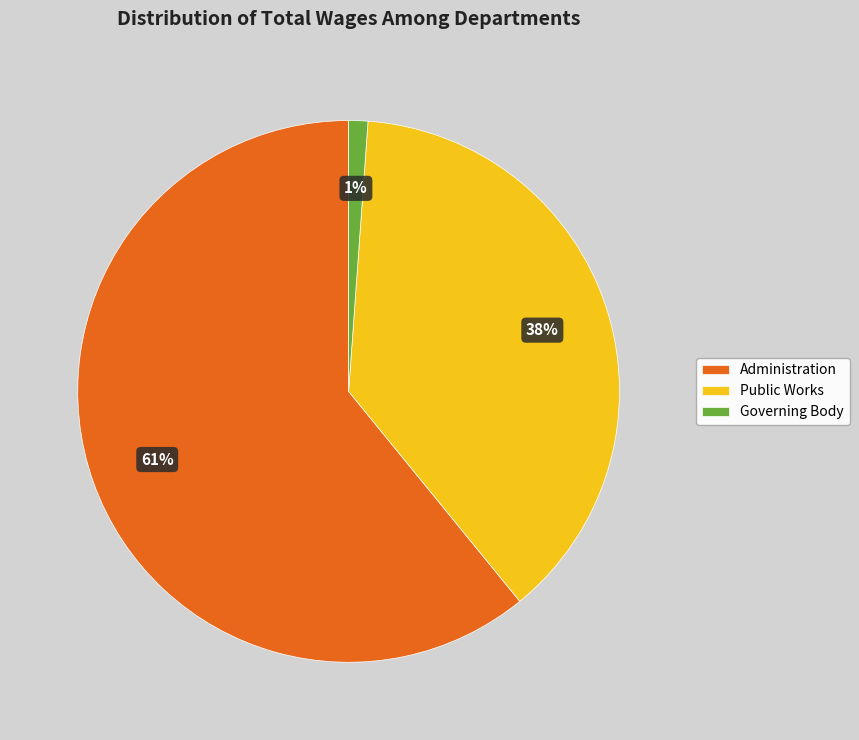

Is it true that Public Works is 26% of the pie?

False